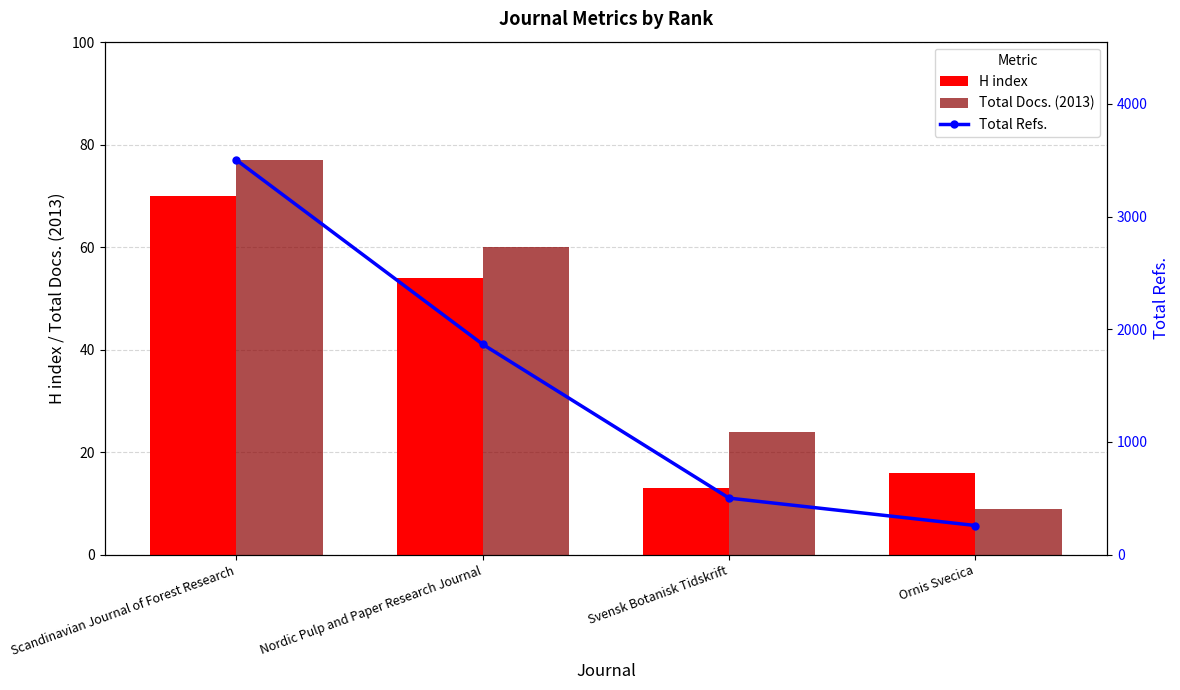

Reading left to right, list all the values displayed in this chart.

H index: 70	54	13	16
Total Docs. (2013): 77	60	24	9
Total Refs.: 3501	1866	502	259